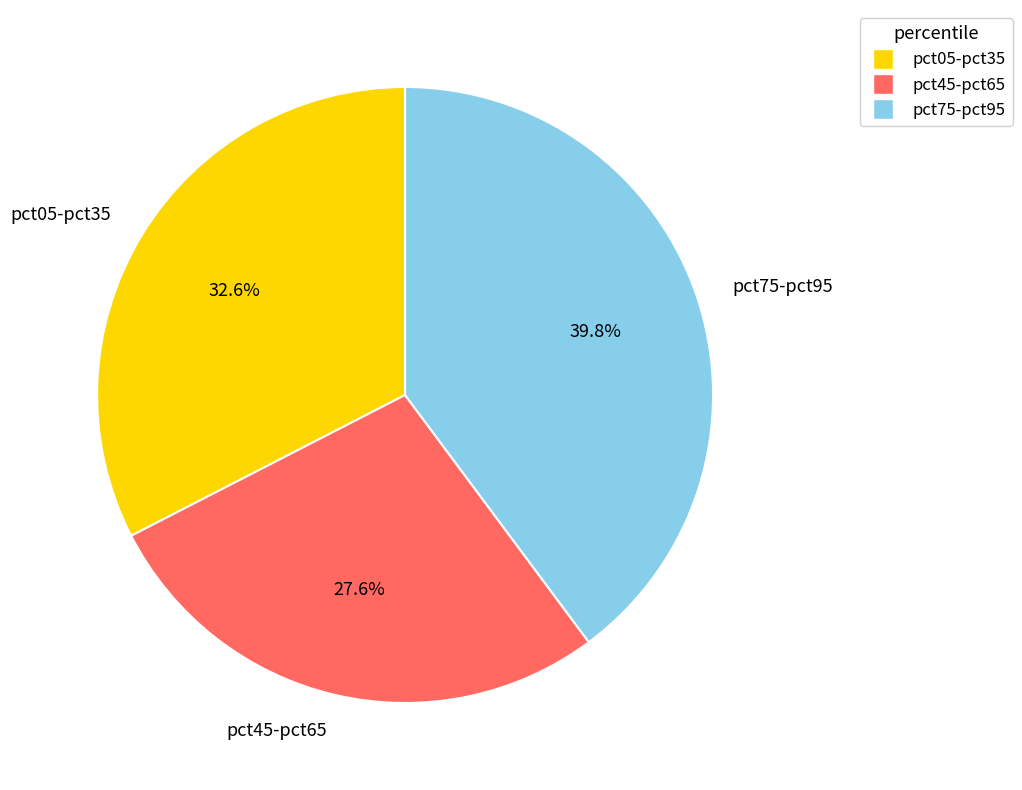

Does any single category account for the majority?

No